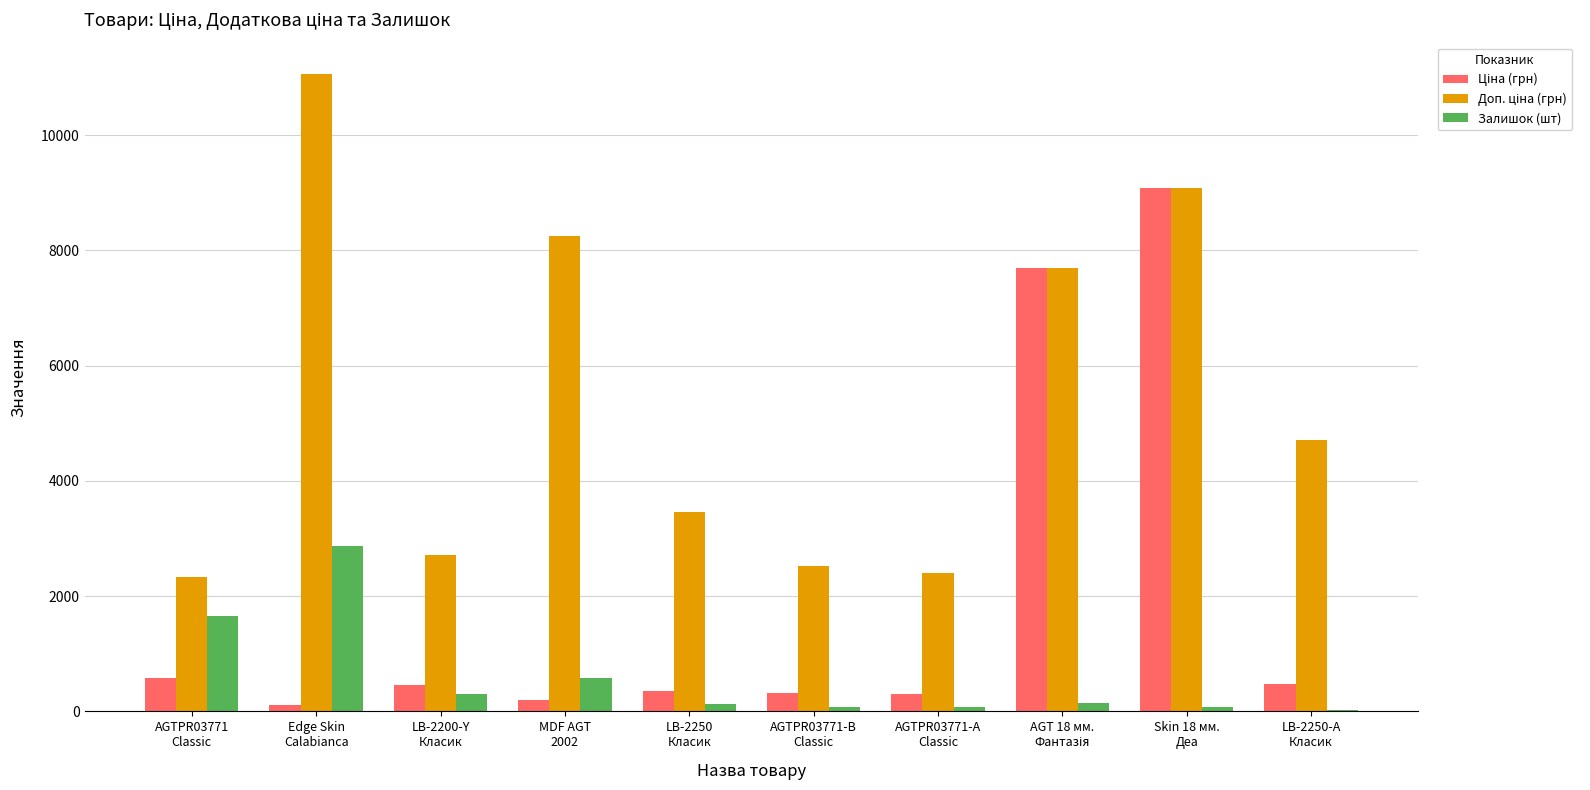

How many data points does each series have?

10